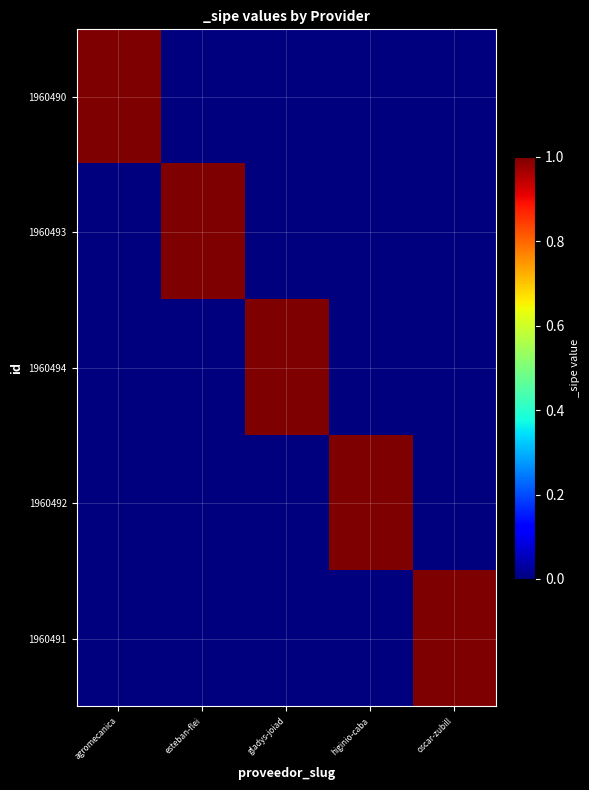

Rank the series by their maximum value, from highest to lowest.

1960490, 1960493, 1960494, 1960492, 1960491